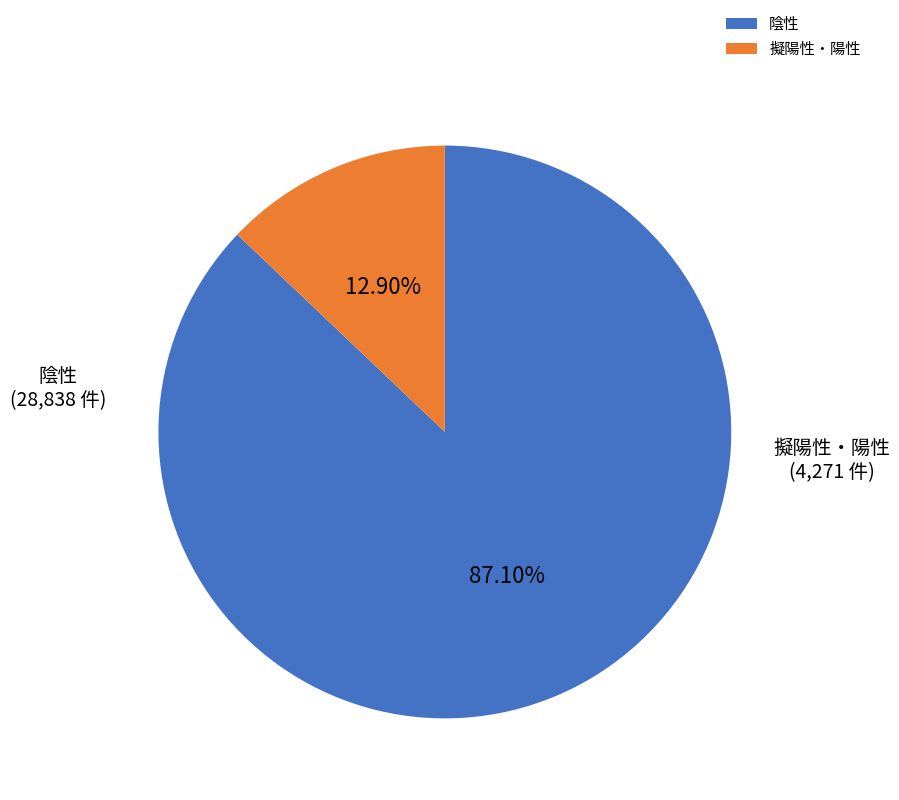

Rank the categories by value from highest to lowest.

陰性, 擬陽性・陽性